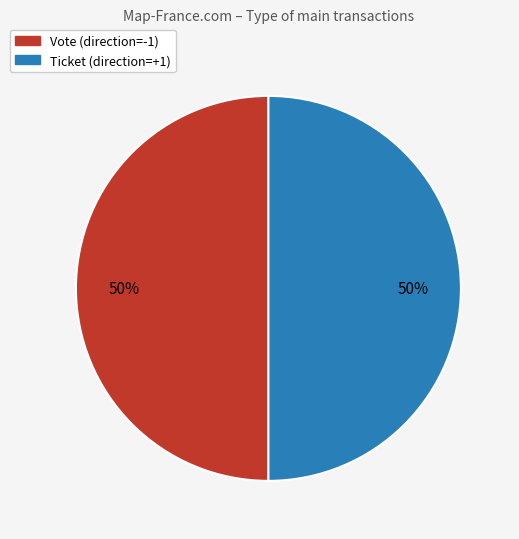

To the nearest percent, what is the average slice percentage?

50%